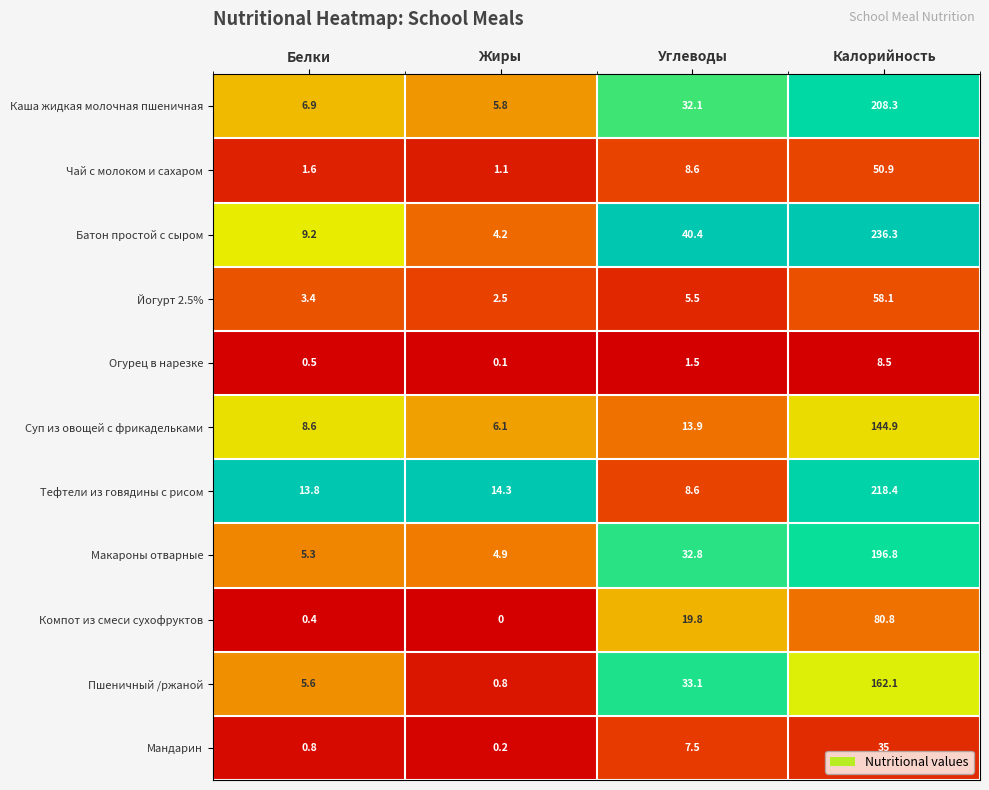

Which category has the highest value in the Компот из смеси сухофруктов series?

Калорийность